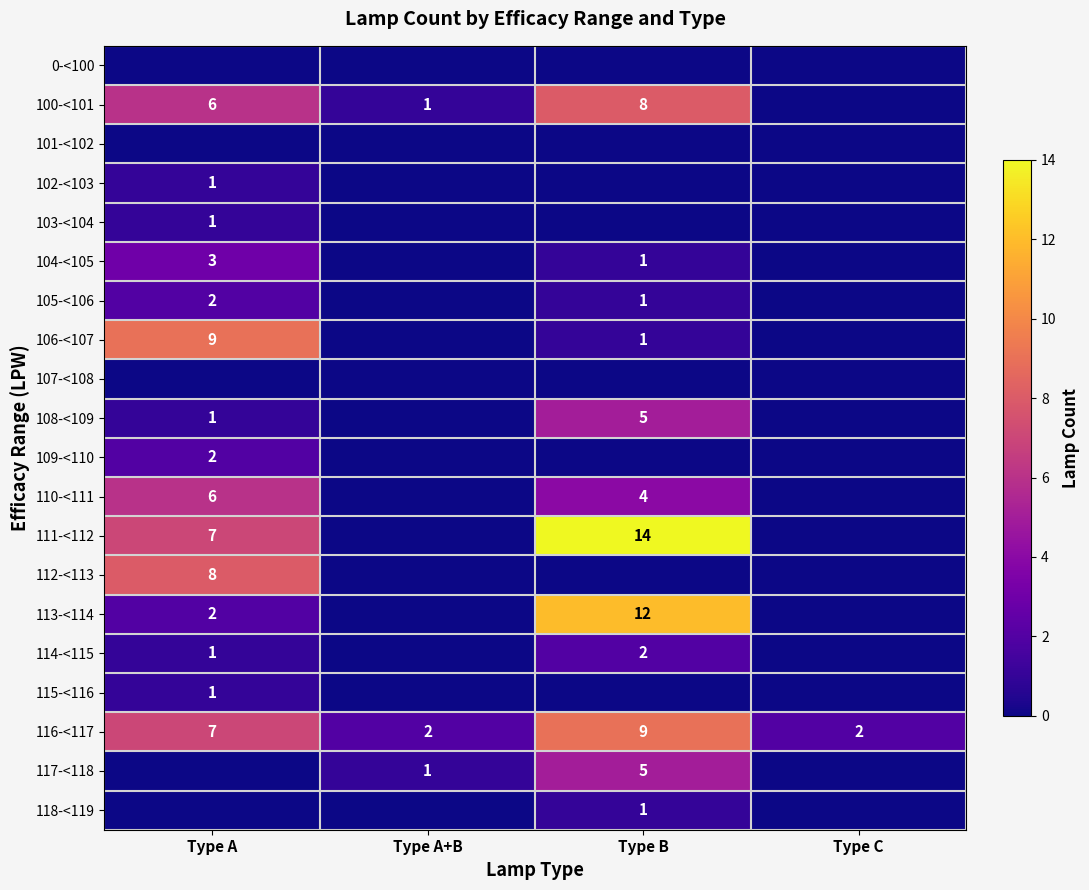

The value of 111-<112 at Type A is 11. True or false?

False